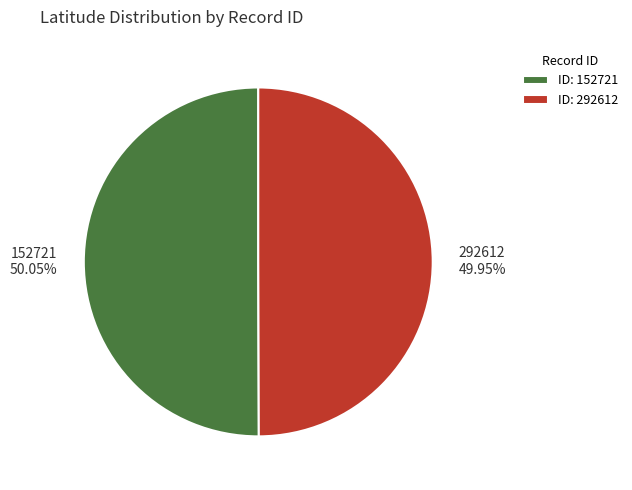

What percentage is the 292612 slice, to the nearest percent?

50%